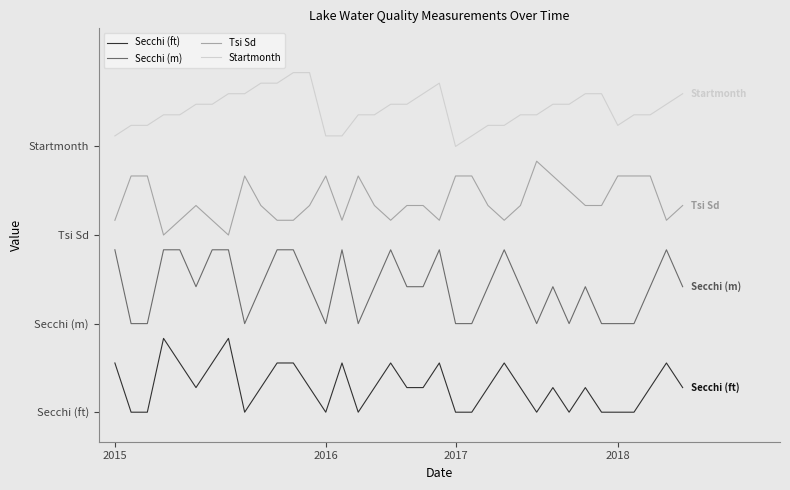

How many Tsi Sd values are between 65 and 80?

33